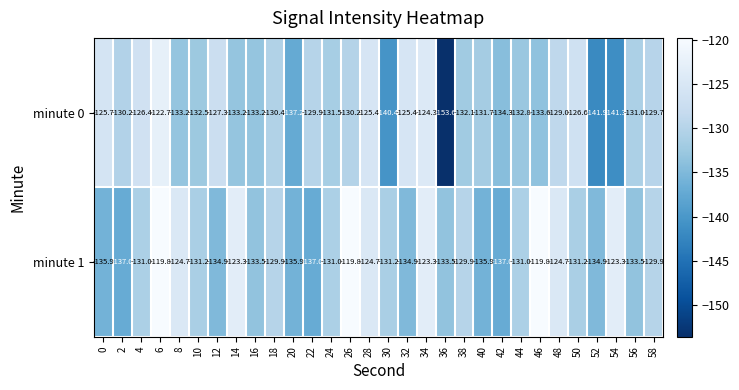

Rank the series at 18 from lowest to highest value.

minute 0, minute 1